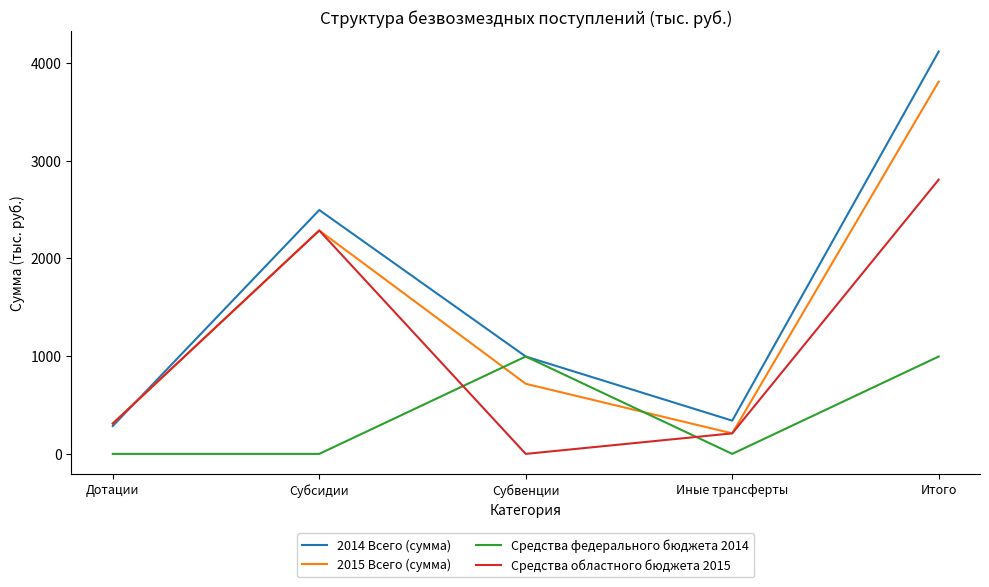

What is the difference between the maximum and minimum values in the Средства федерального бюджета 2014 series?

996.0